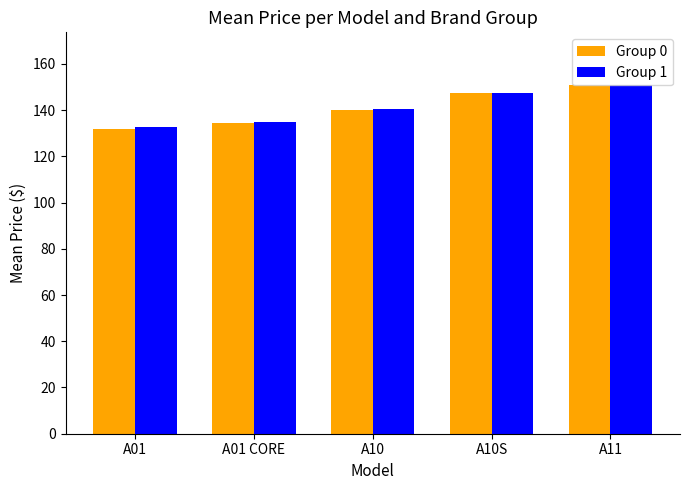

What is the maximum value shown in the chart?

151.0